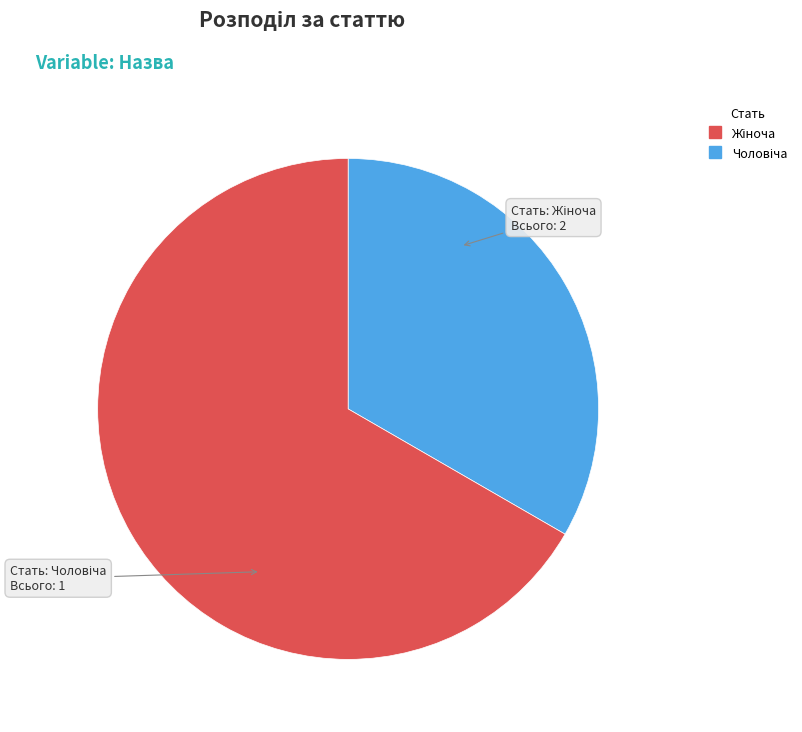

Is there a majority slice in this chart?

Yes